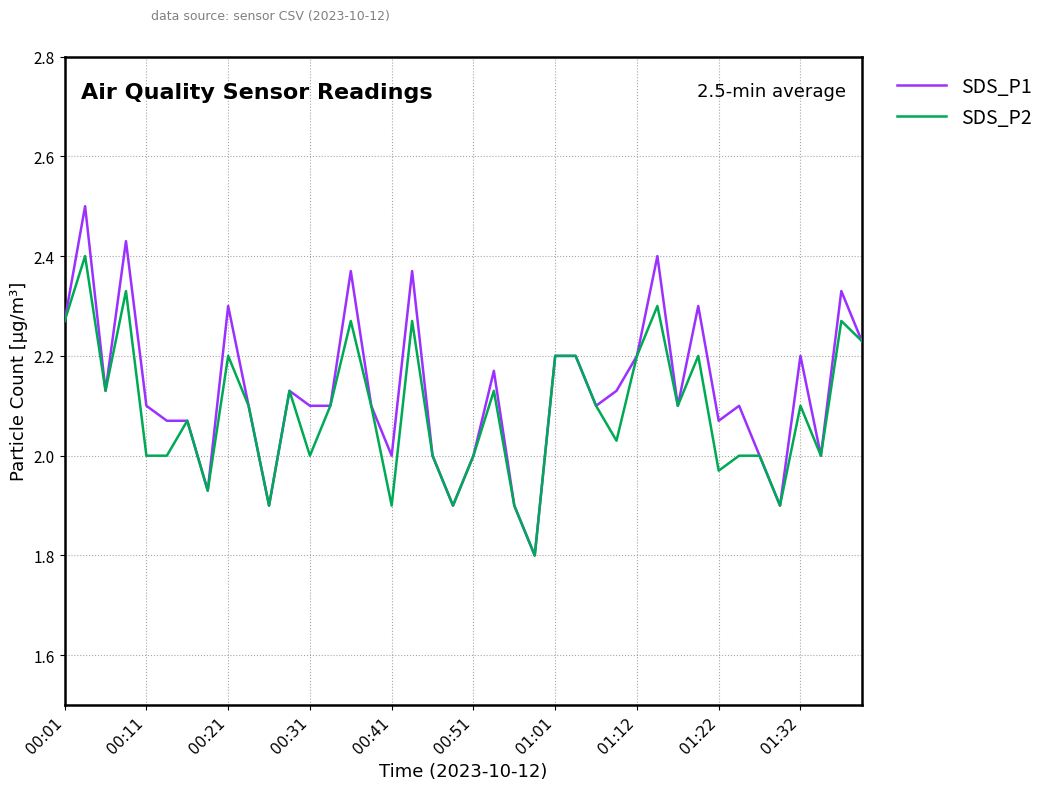

What is the smallest value displayed?

1.8